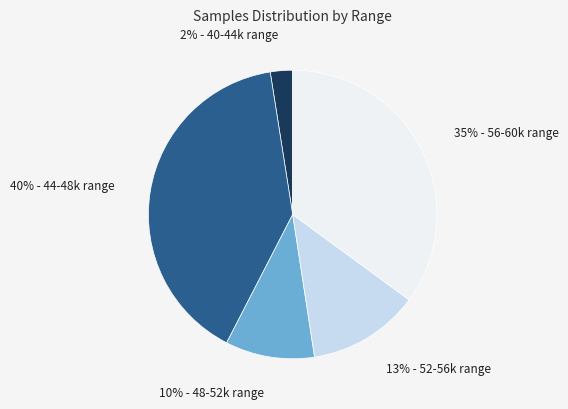

Is there a majority slice in this chart?

No